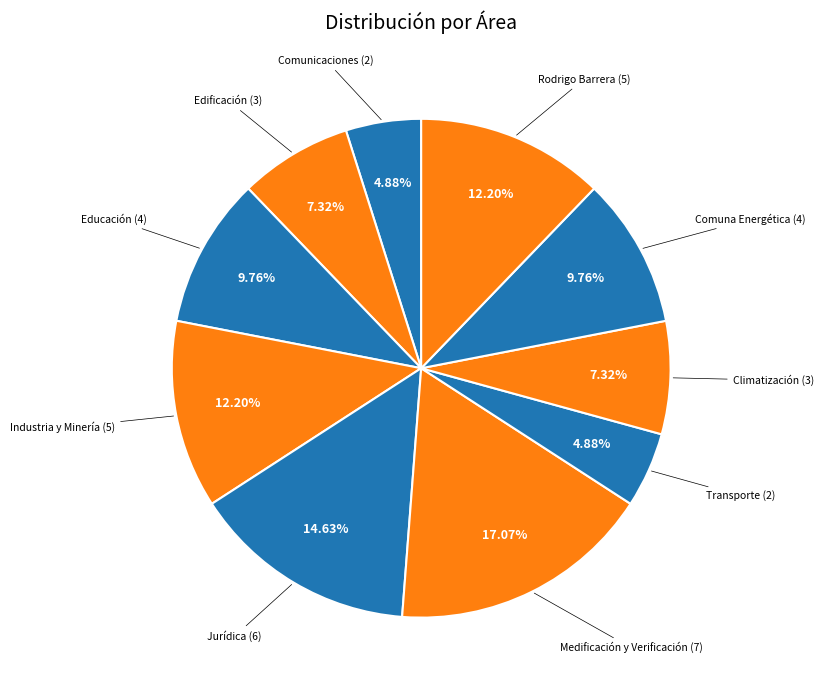

Which category has the biggest portion of the pie?

Medificación y Verificación